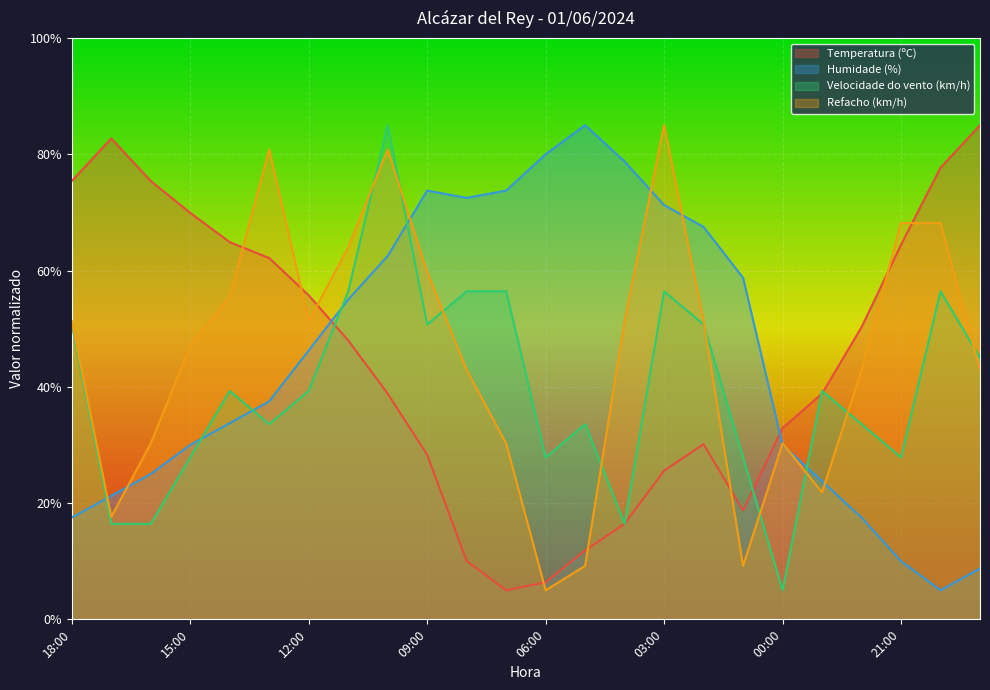

In Humidade (%), how many points are higher than both neighbors (excluding endpoints)?

2